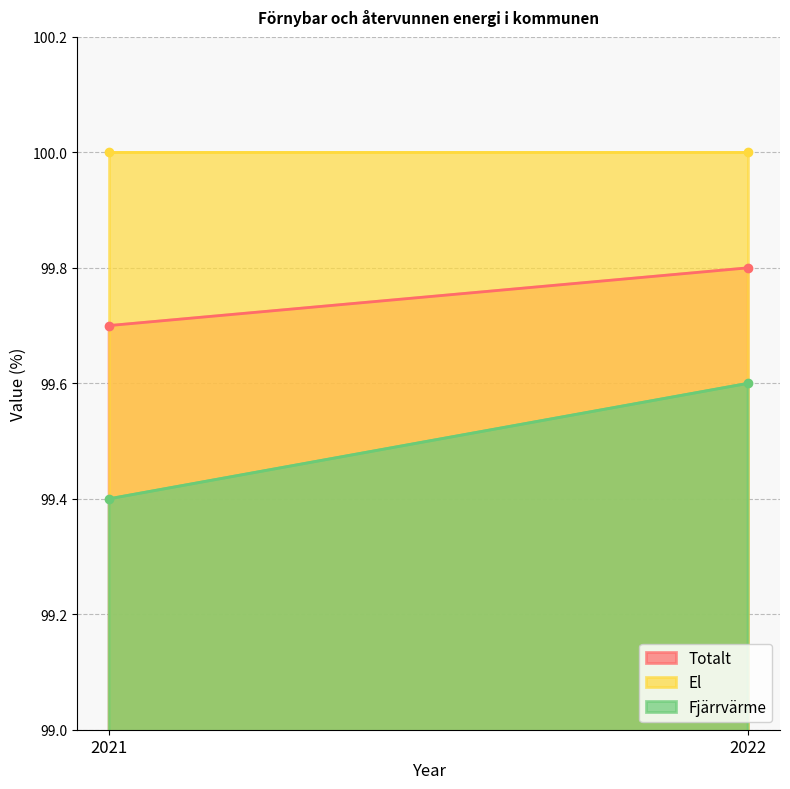

What are all the series names shown in the legend?

Totalt, El, Fjärrvärme